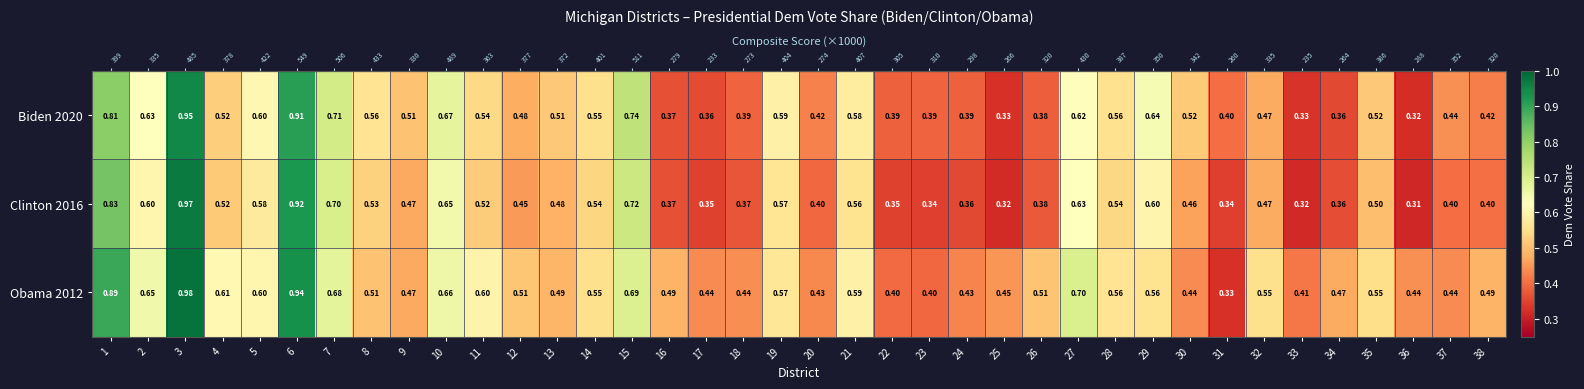

Is the value of Clinton 2016 at 8 greater than the value of Biden 2020 at 11?

No